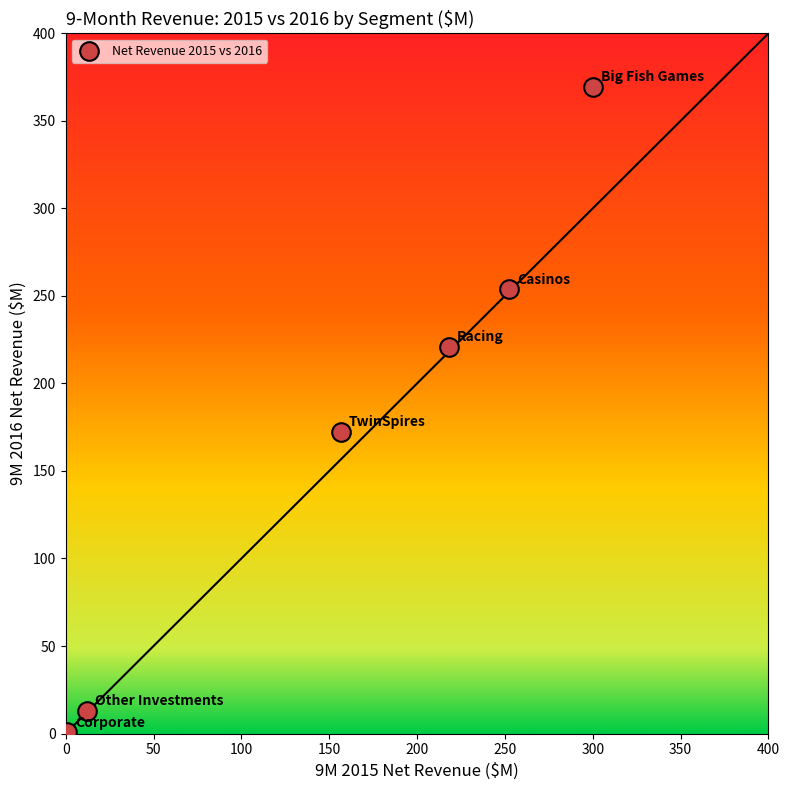

What Y value in the scatter plot is closest to 185?

172.3